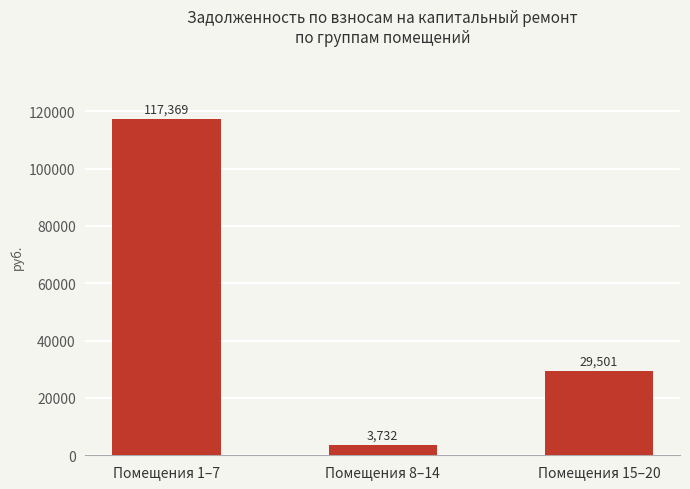

How many bars are there in total?

3